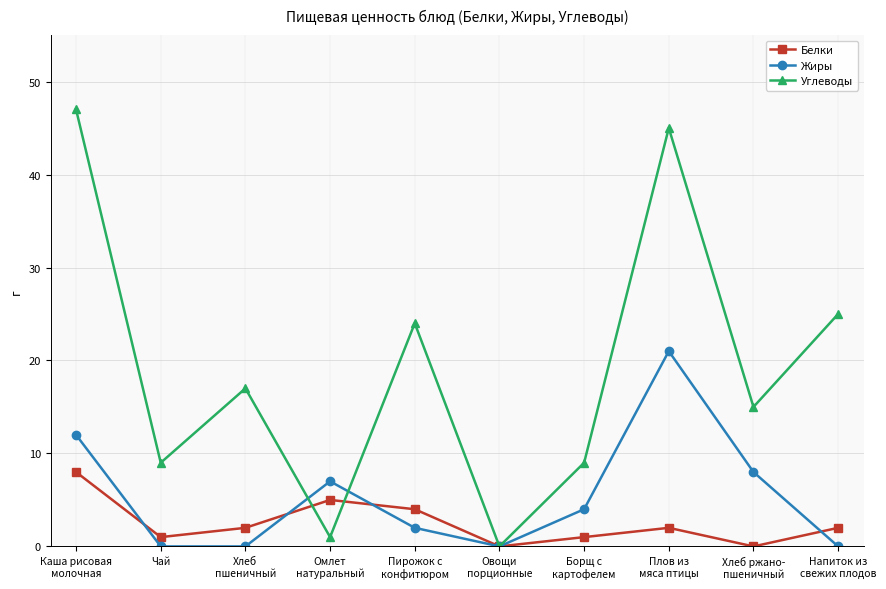

Which series has the largest total across all categories?

Углеводы